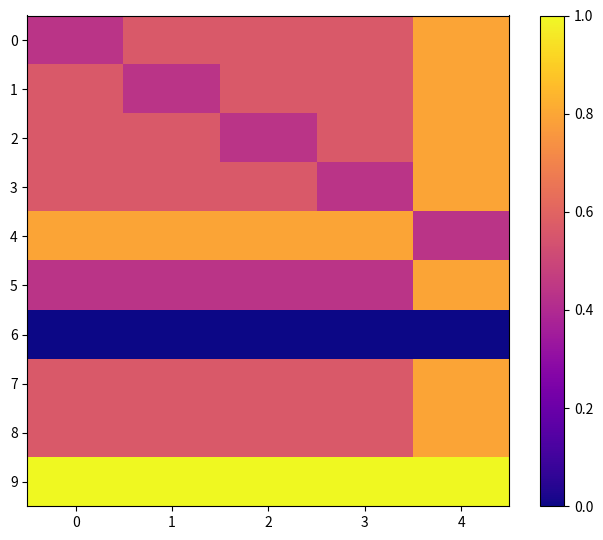

How many distinct data groups are displayed?

10